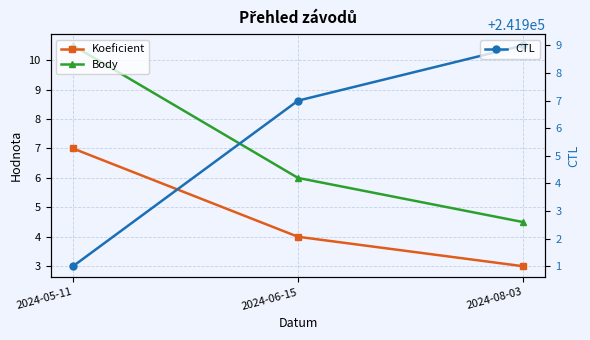

What is the sum of the Koeficient values at 2024-08-03 and 2024-06-15?

7.0